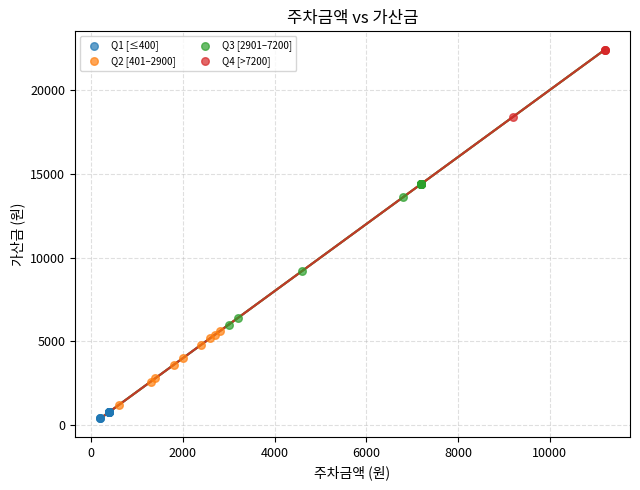

Which series reaches the maximum Y coordinate?

Q4 [>7200]